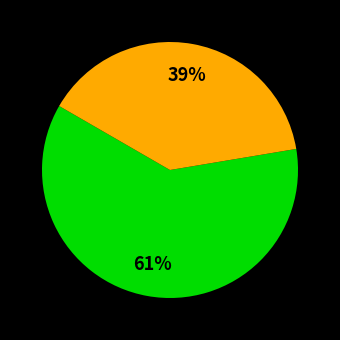

To the nearest percent, what is the average slice percentage?

33%